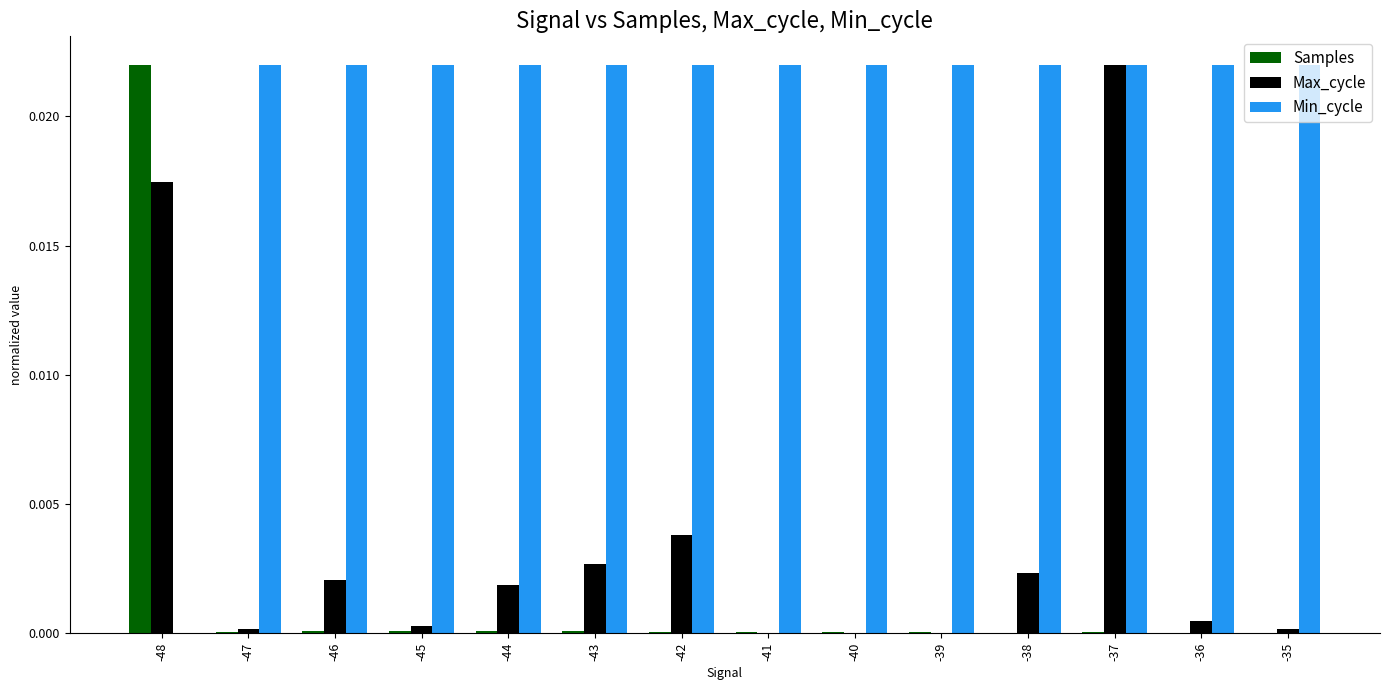

What are all the series names shown in the legend?

Samples, Max_cycle, Min_cycle